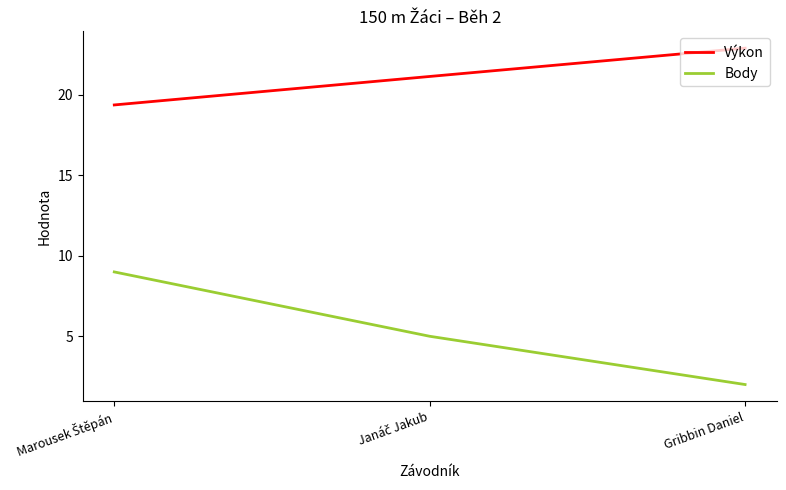

Rank the series by their average value, from highest to lowest.

Výkon, Body